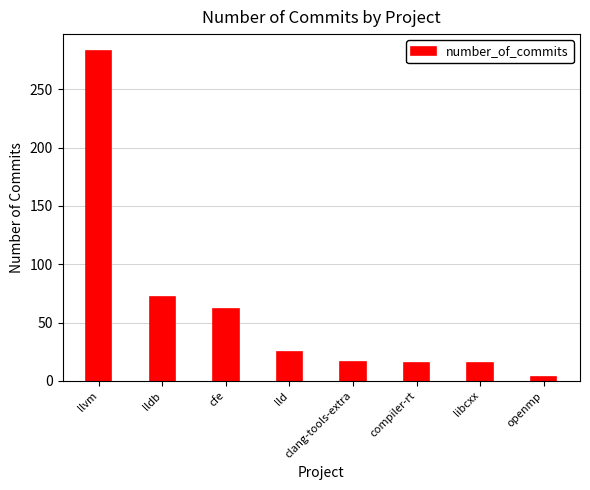

What is the difference between the maximum and minimum values?

280